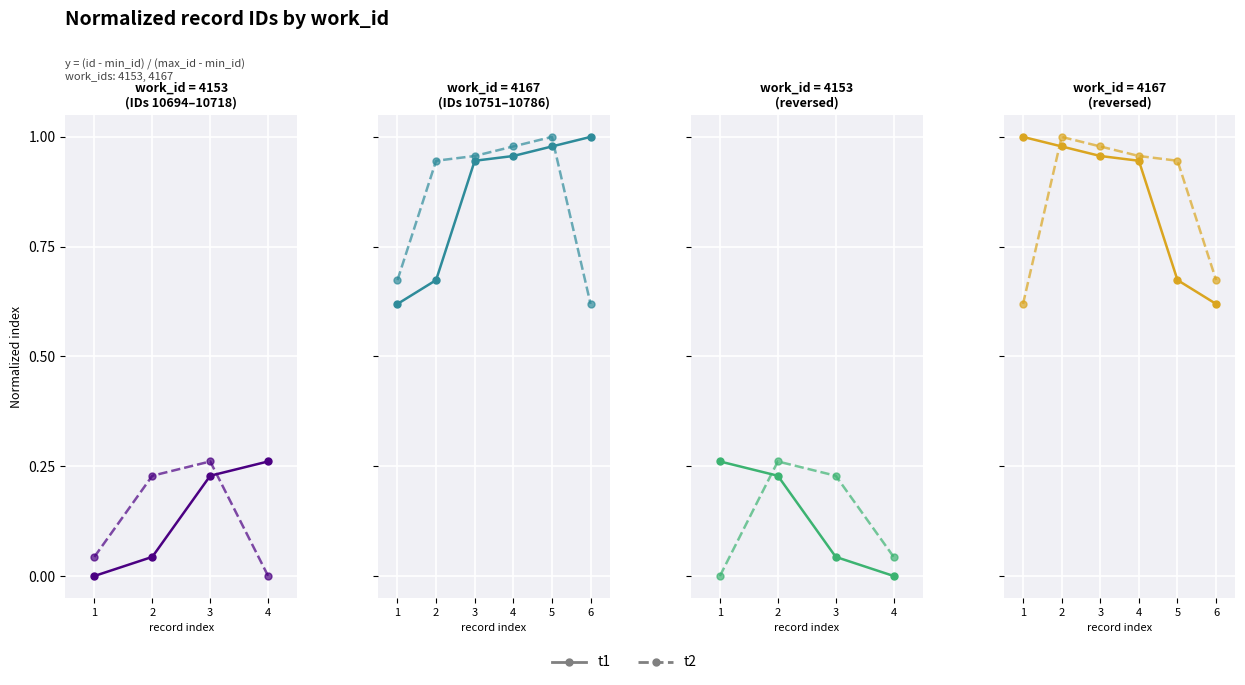

What are all the series names shown in the legend?

t1, t2